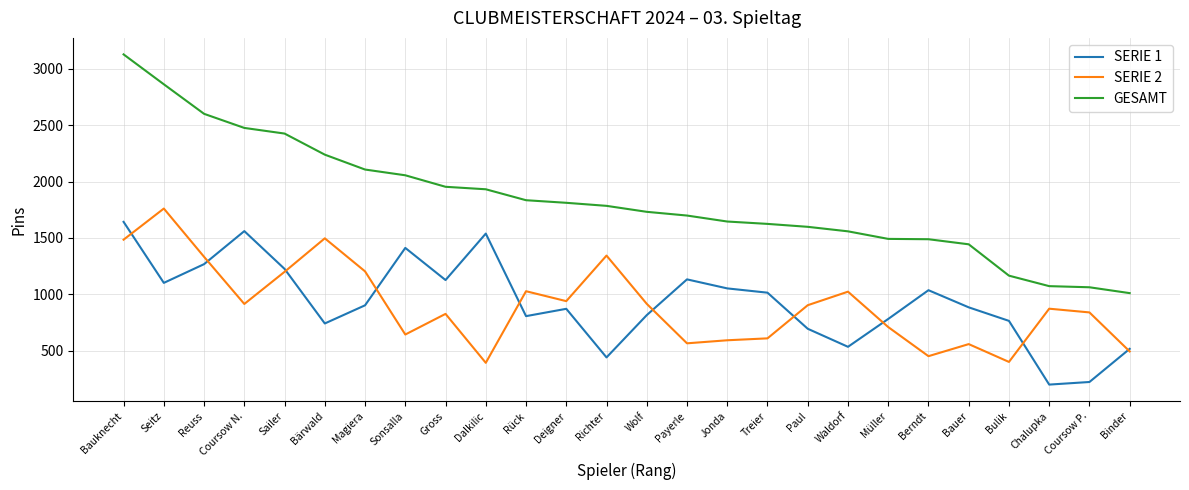

The value of SERIE 2 at Wolf is 916. True or false?

True